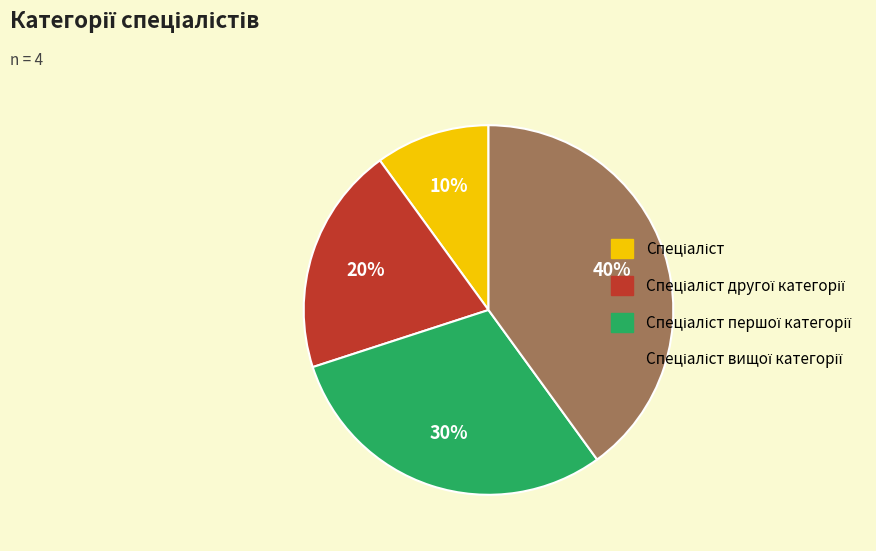

Is there any slice that represents more than half of the pie?

No